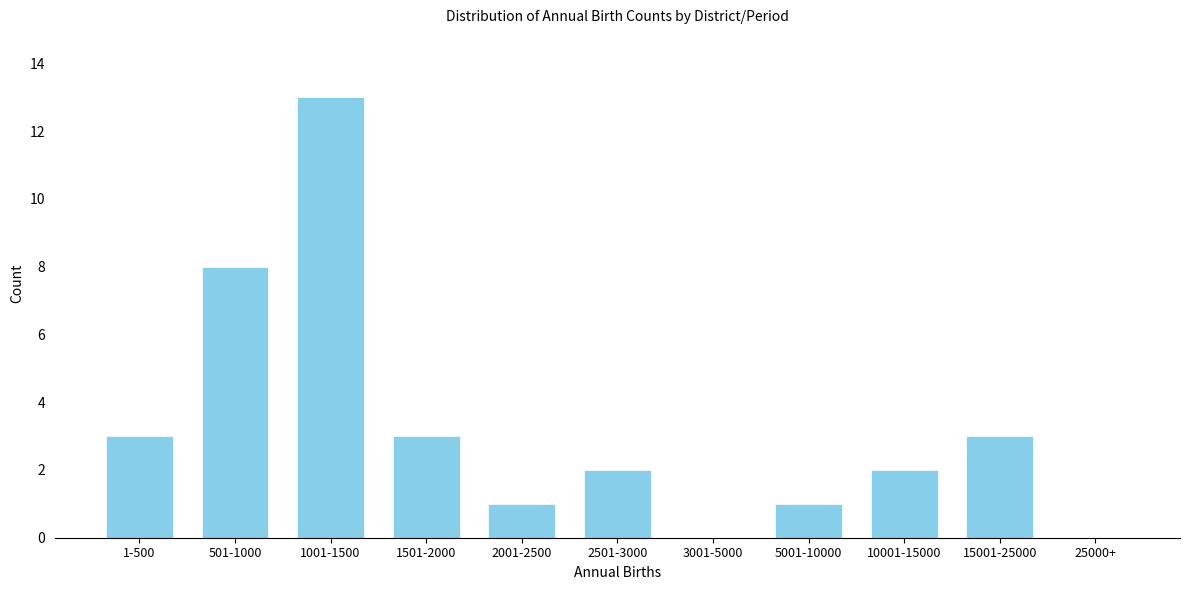

Reading right to left, list all the values displayed in this chart.

25000+=0	15001-25000=3	10001-15000=2	5001-10000=1	3001-5000=0	2501-3000=2	2001-2500=1	1501-2000=3	1001-1500=13	501-1000=8	1-500=3